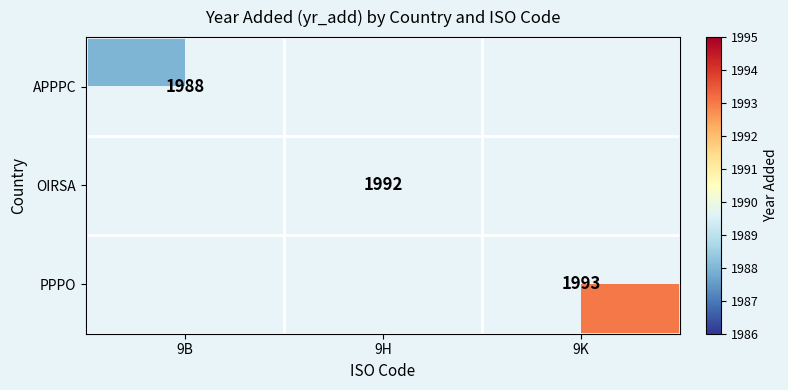

The value of PPPO at 9K is 1089. True or false?

False